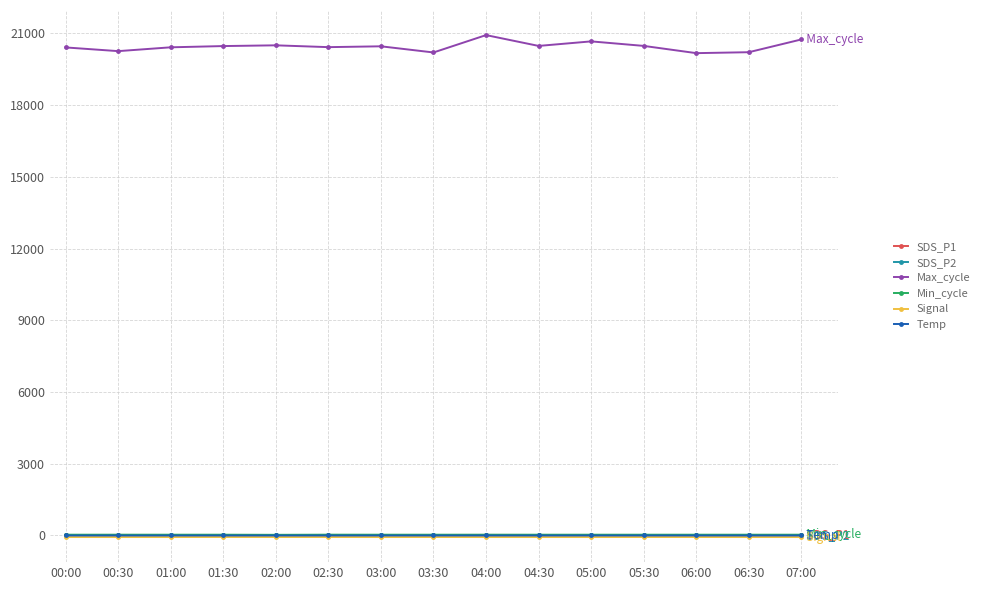

Which series has the largest total across all categories?

Max_cycle